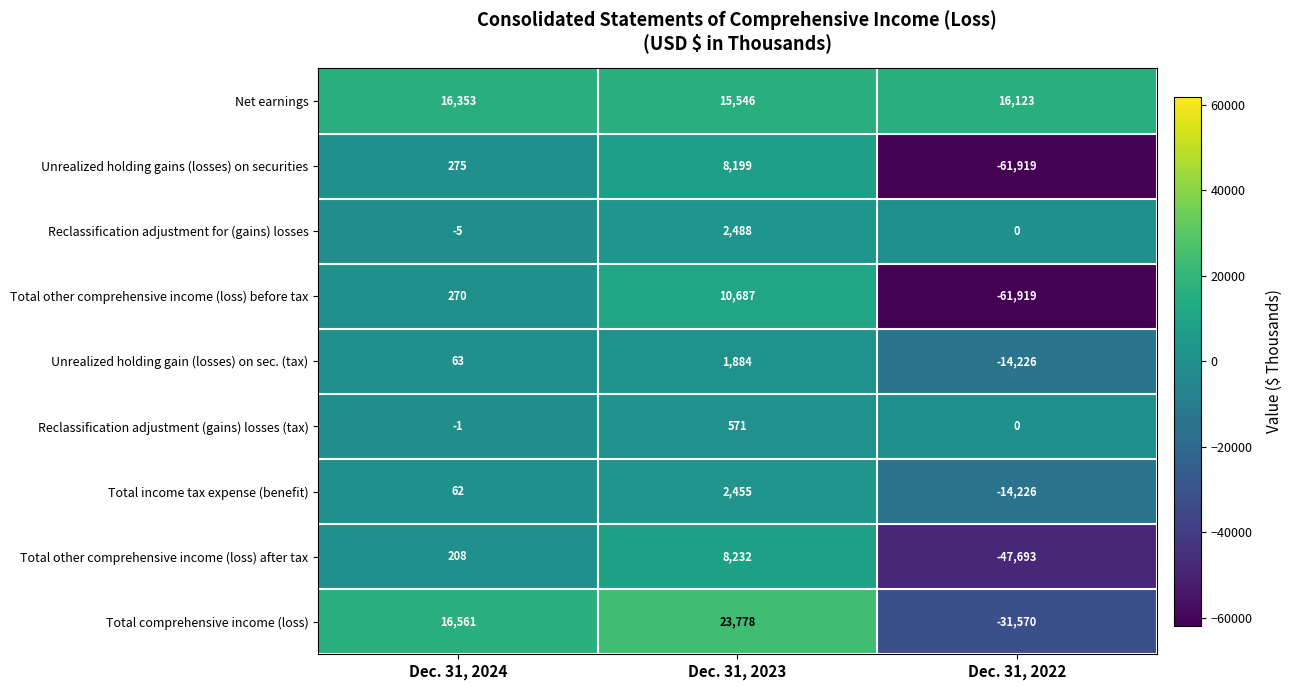

What value does the Unrealized holding gains (losses) on securities series have at Dec. 31, 2023?

8199